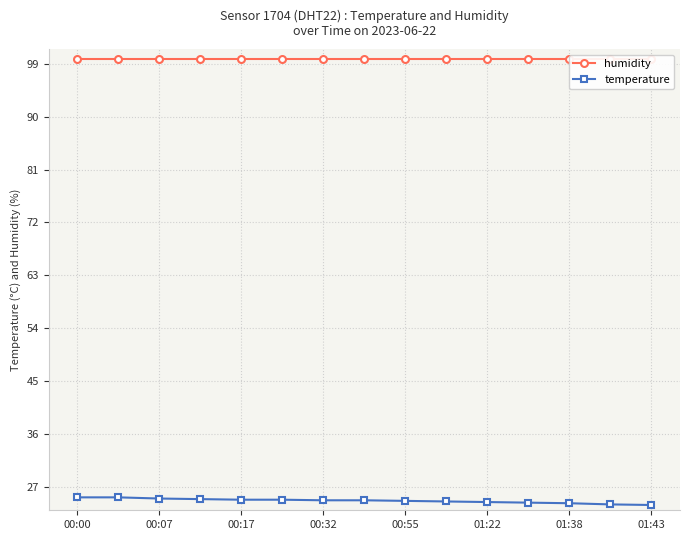

True or false: humidity and temperature intersect in this chart.

False